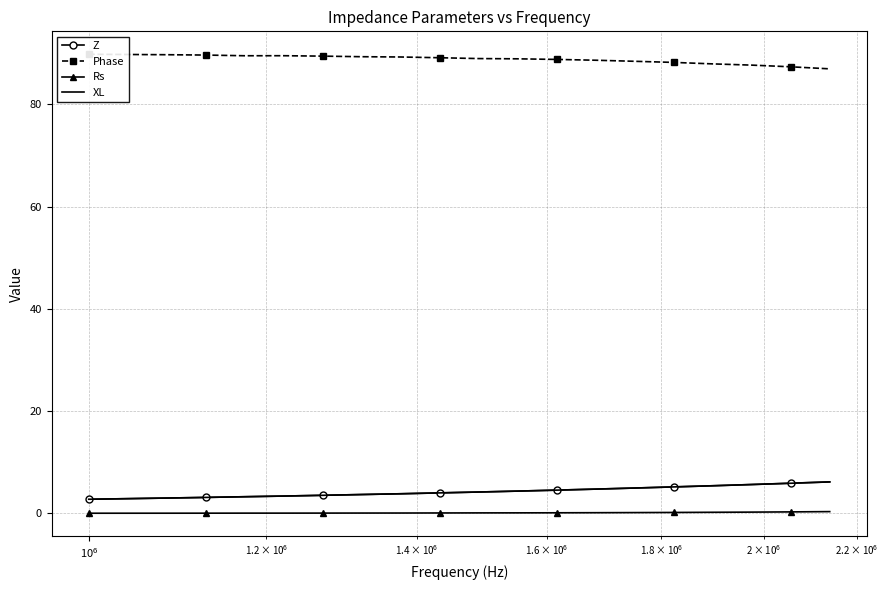

True or false: XL and Phase intersect in this chart.

False